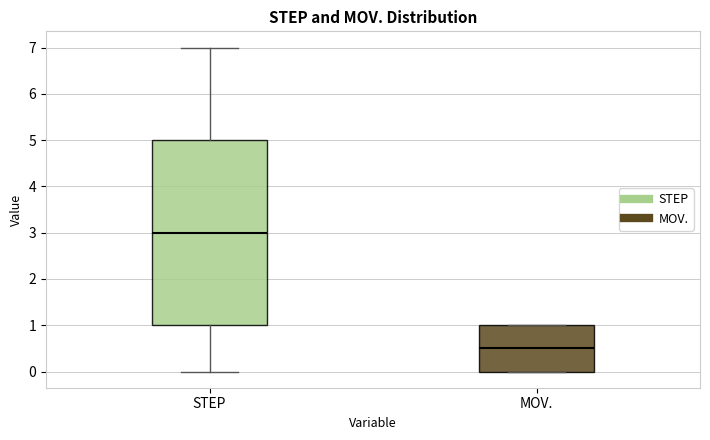

Where is the upper edge of the box for MOV. on the y-axis? The values are not printed on the chart, so give them approximately, as read against the axis.

1.0